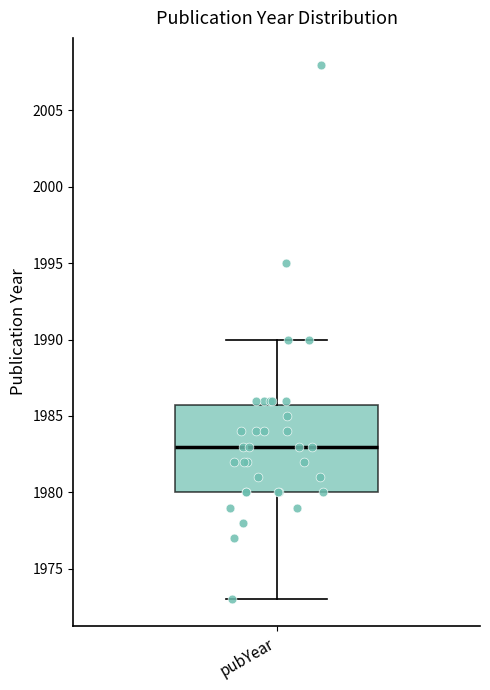

Transcribe this box plot: give where the median line is, the range the box spans, and where the two whiskers end, as read against the y-axis. The values are not printed on the chart, so give them approximately, as read against the axis.

median 1983, box 1980 to 1986, whiskers 1973 to 1990